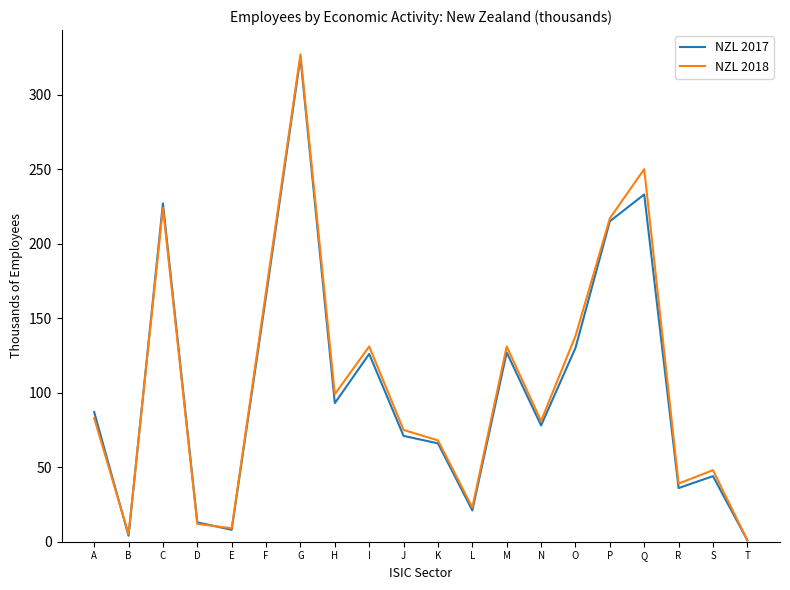

Is it true that NZL 2018 equals 138 at O?

True